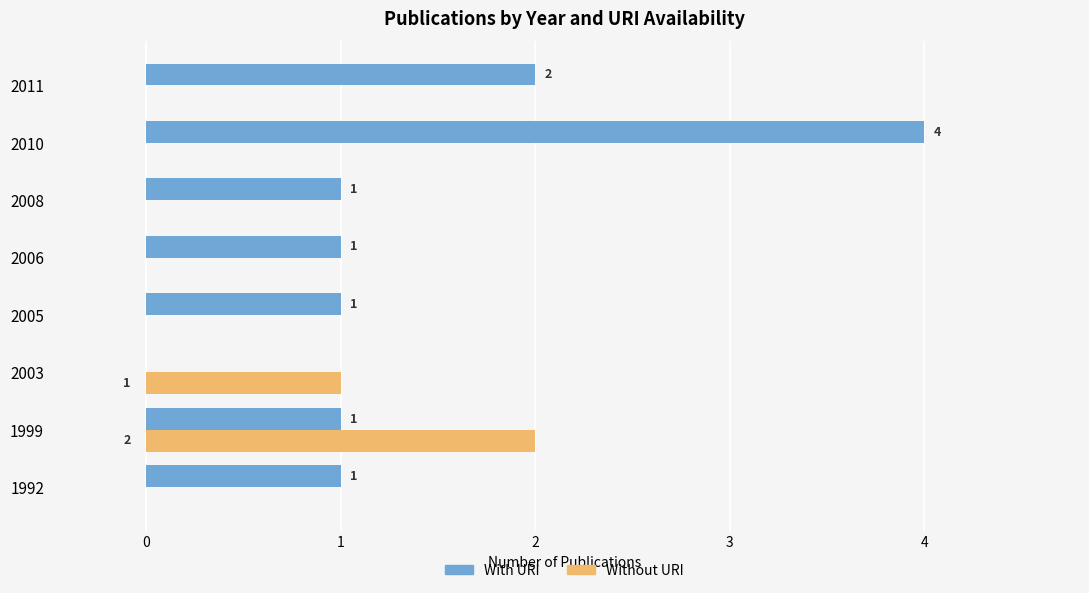

What are all the series names shown in the legend?

With URI, Without URI